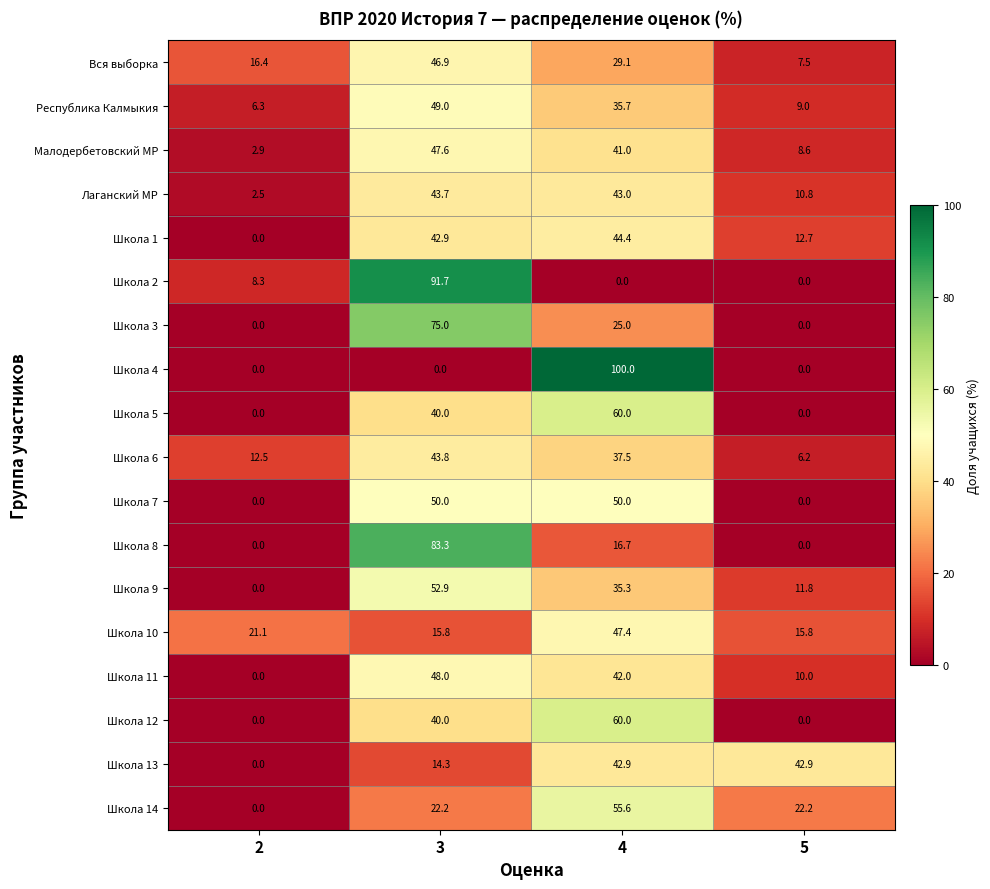

What is the spread (max minus min) of values at 5?

42.9